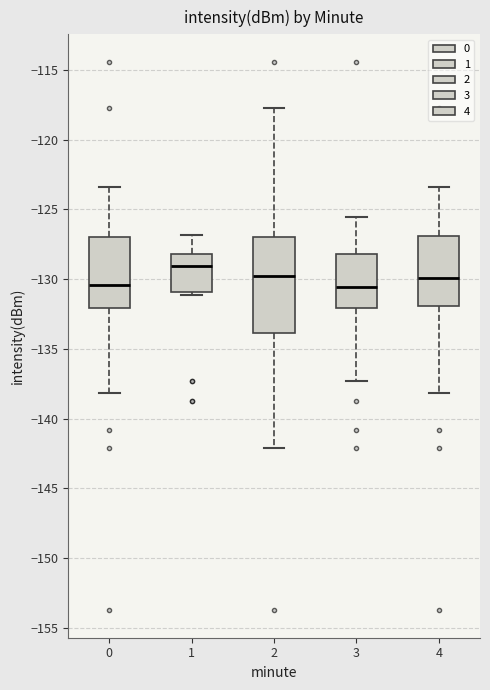

Which box is the tallest, from its lower edge to its upper edge?

2